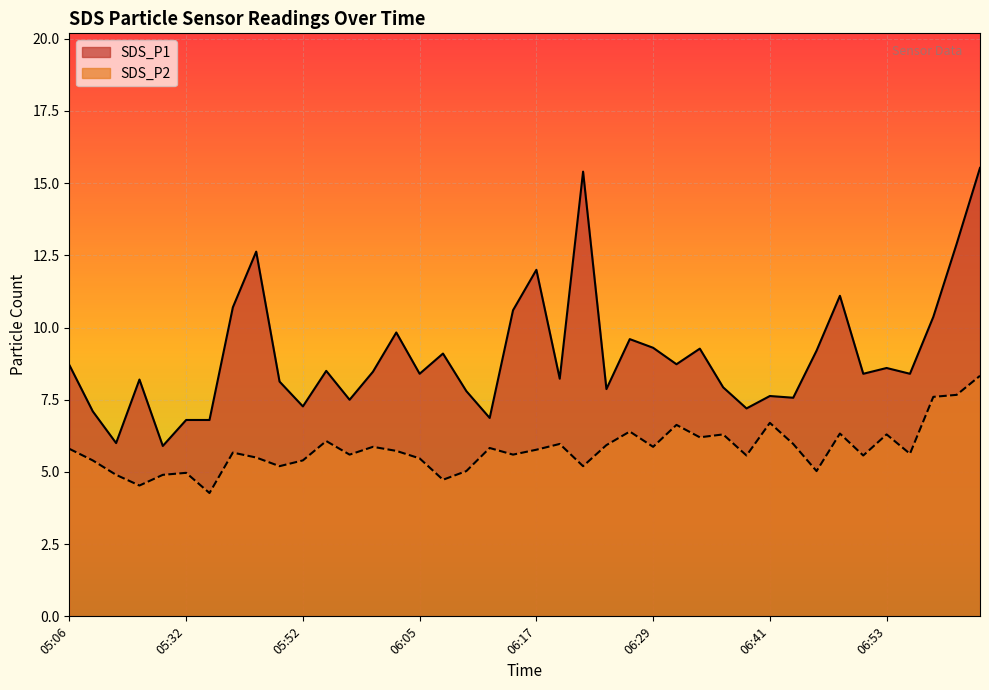

What is the sum of all SDS_P2 values?

231.4